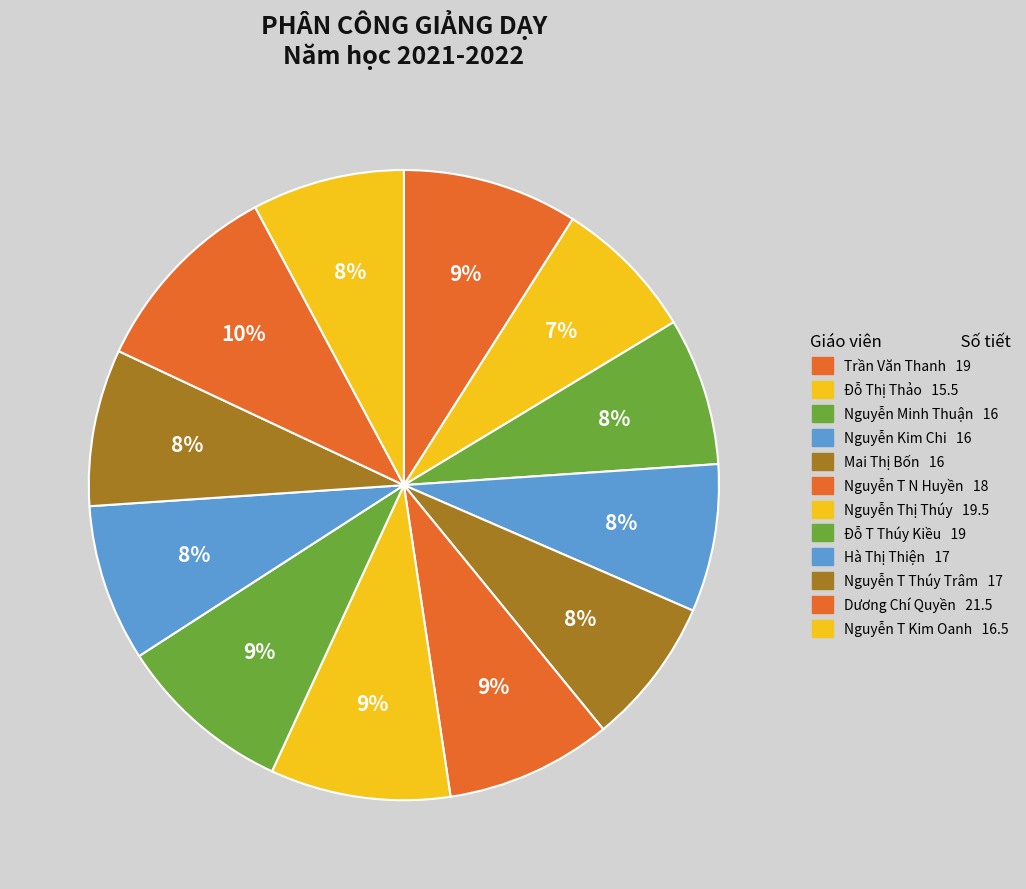

What is the ratio of the value at Mai Thị Bốn to the value at Nguyễn T Thúy Trâm?

0.9